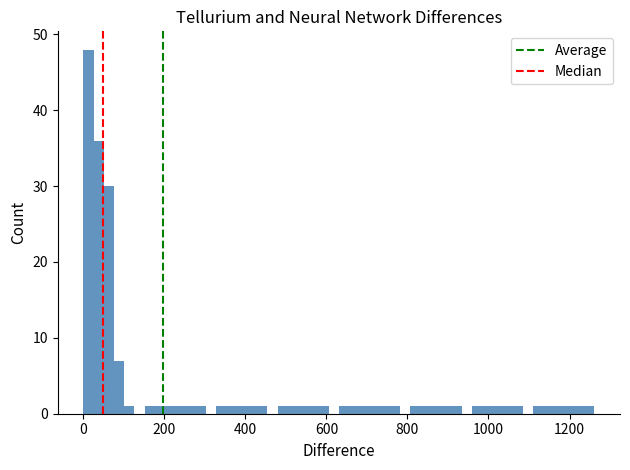

Around what value on the x-axis is the tallest bar? Give the approximate position of its centre, as read against the axis.

20